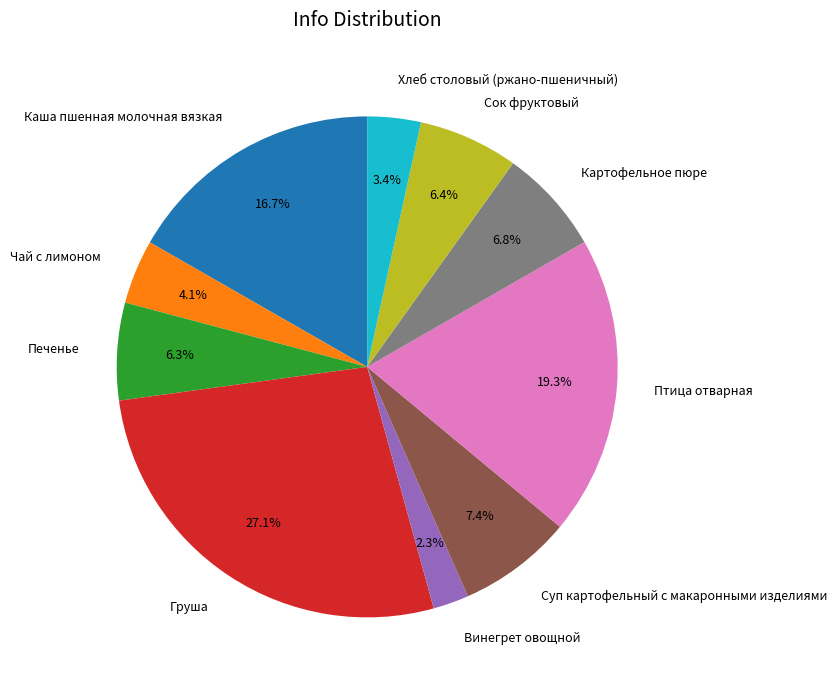

To the nearest percent, what is the average slice percentage?

10%